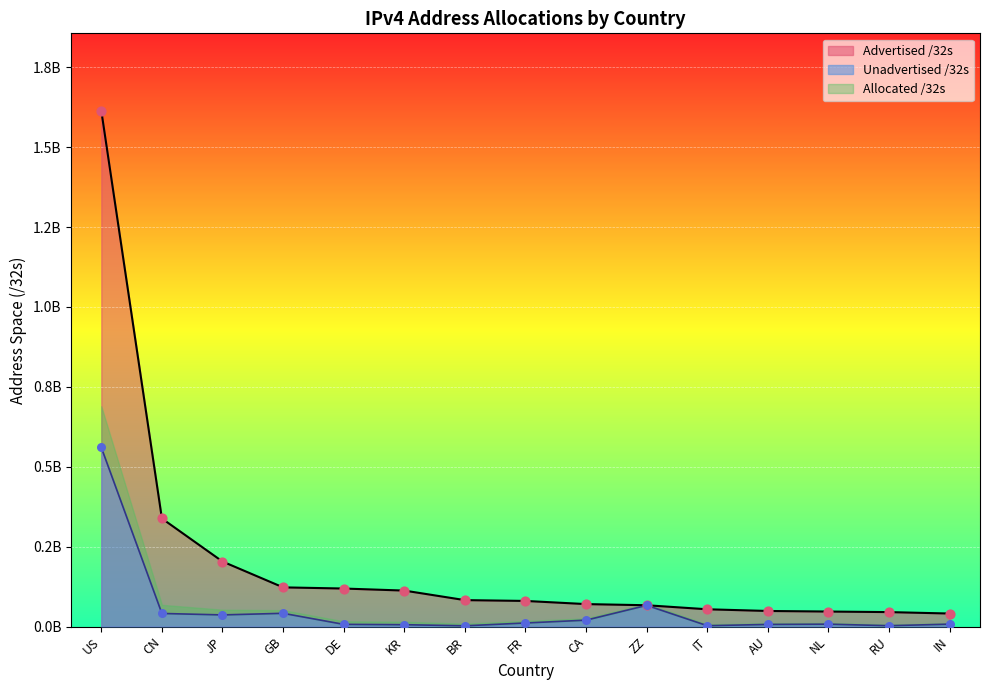

What are all the series names shown in the legend?

Advertised /32s, Unadvertised /32s, Allocated /32s